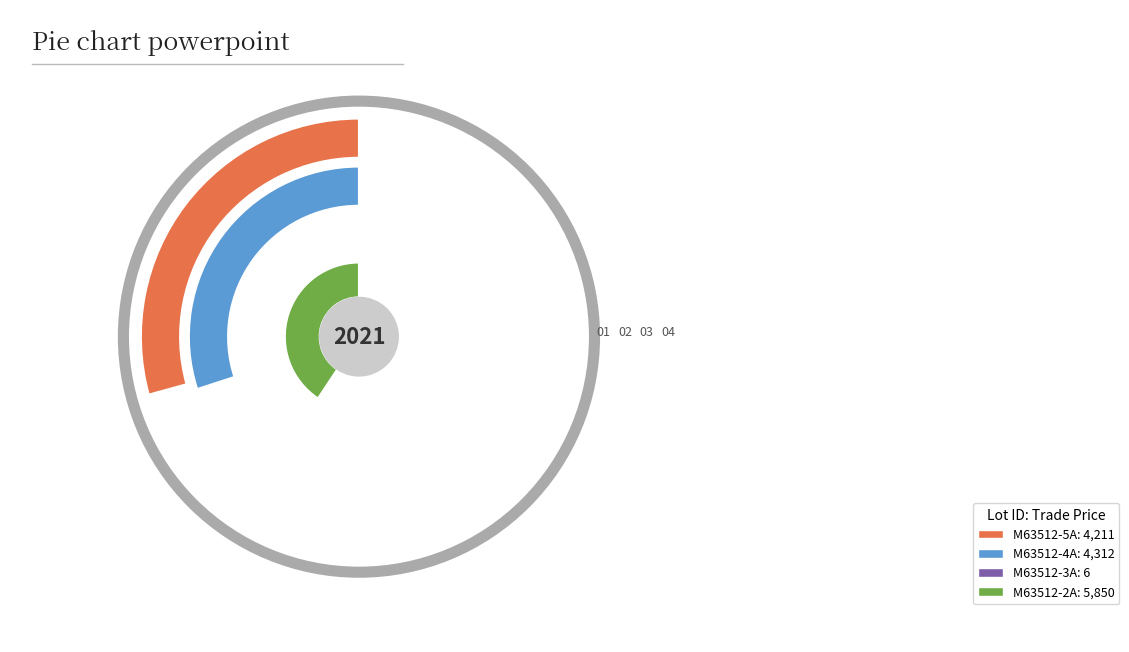

Does any single category account for the majority?

No